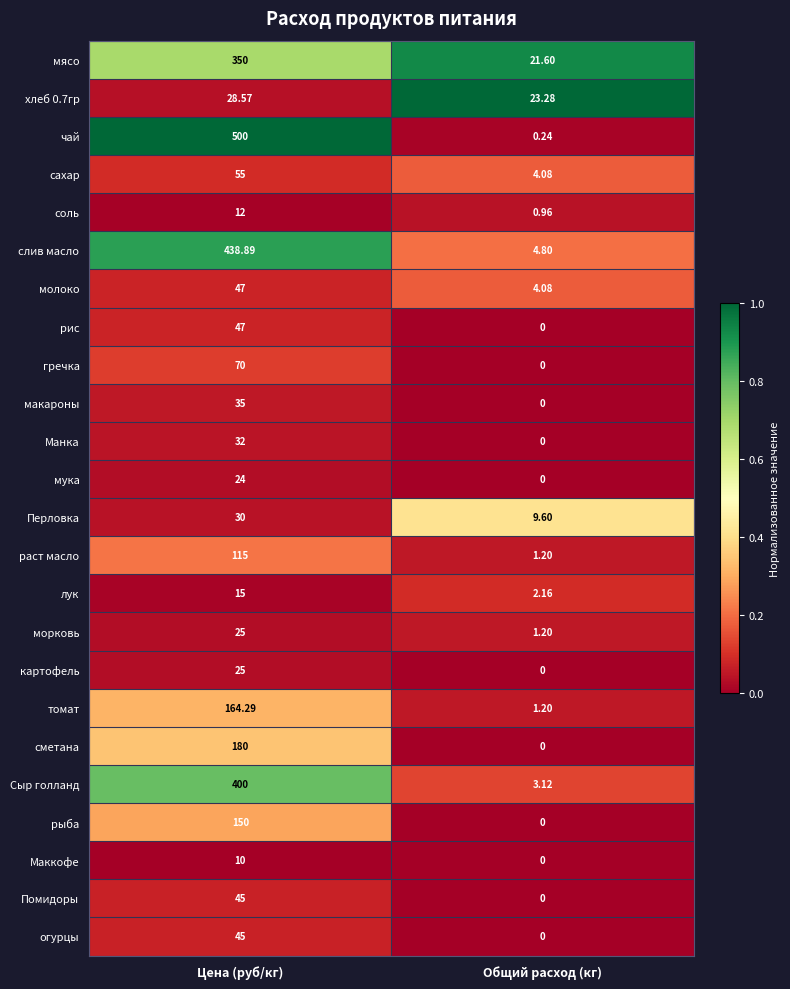

Which series has the largest total across all categories?

чай